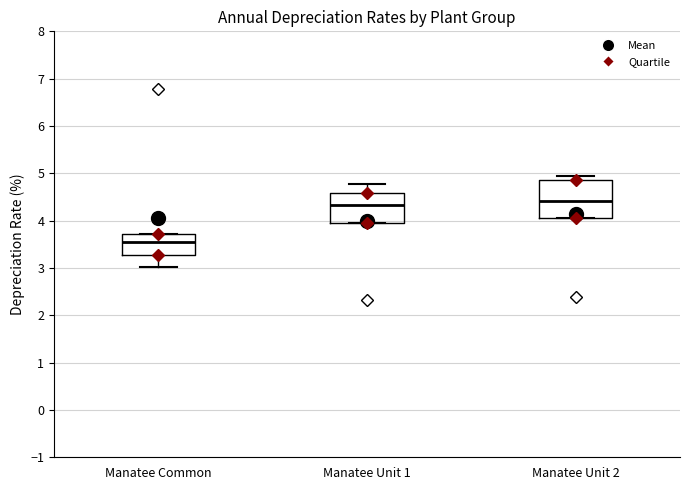

Reading left to right, read every box against the y-axis: the position of its median line, the range the box covers, and the ends of its whiskers. The values are not printed on the chart, so give them approximately, as read against the axis.

Manatee Common: median 3.5, box 3.3 to 3.7, whiskers 3.0 to 3.7
Manatee Unit 1: median 4.3, box 3.9 to 4.6, whiskers 3.9 to 4.8
Manatee Unit 2: median 4.4, box 4.1 to 4.9, whiskers 4.1 to 4.9 (just above the box's upper edge)